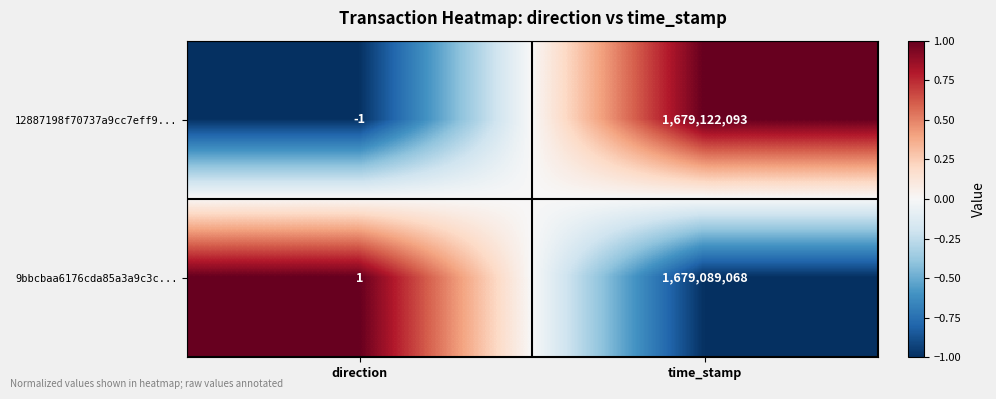

Which series changed the most between direction and time_stamp?

12887198f70737a9cc7eff9...